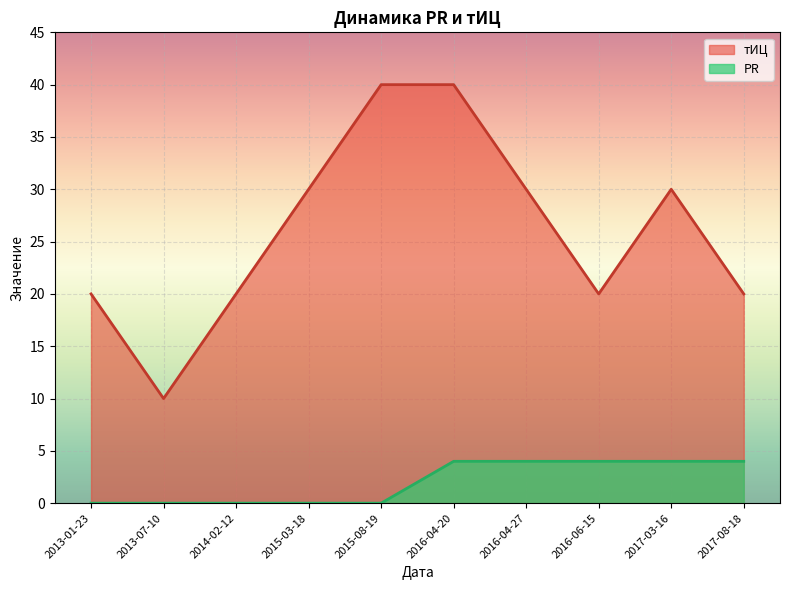

What is the total value across all series at 2013-07-10?

10